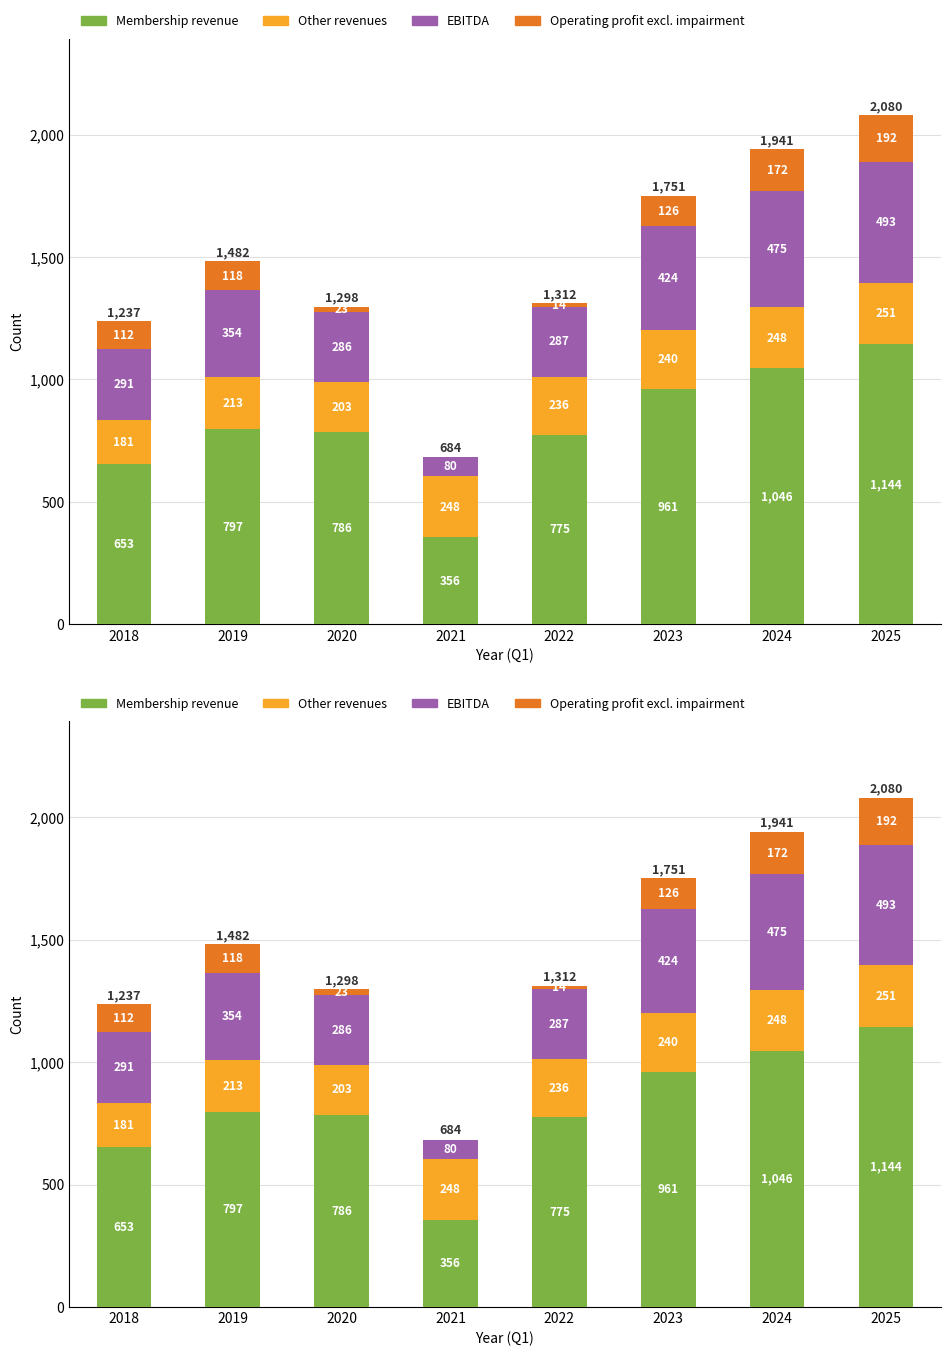

How many groups of bars are there?

8